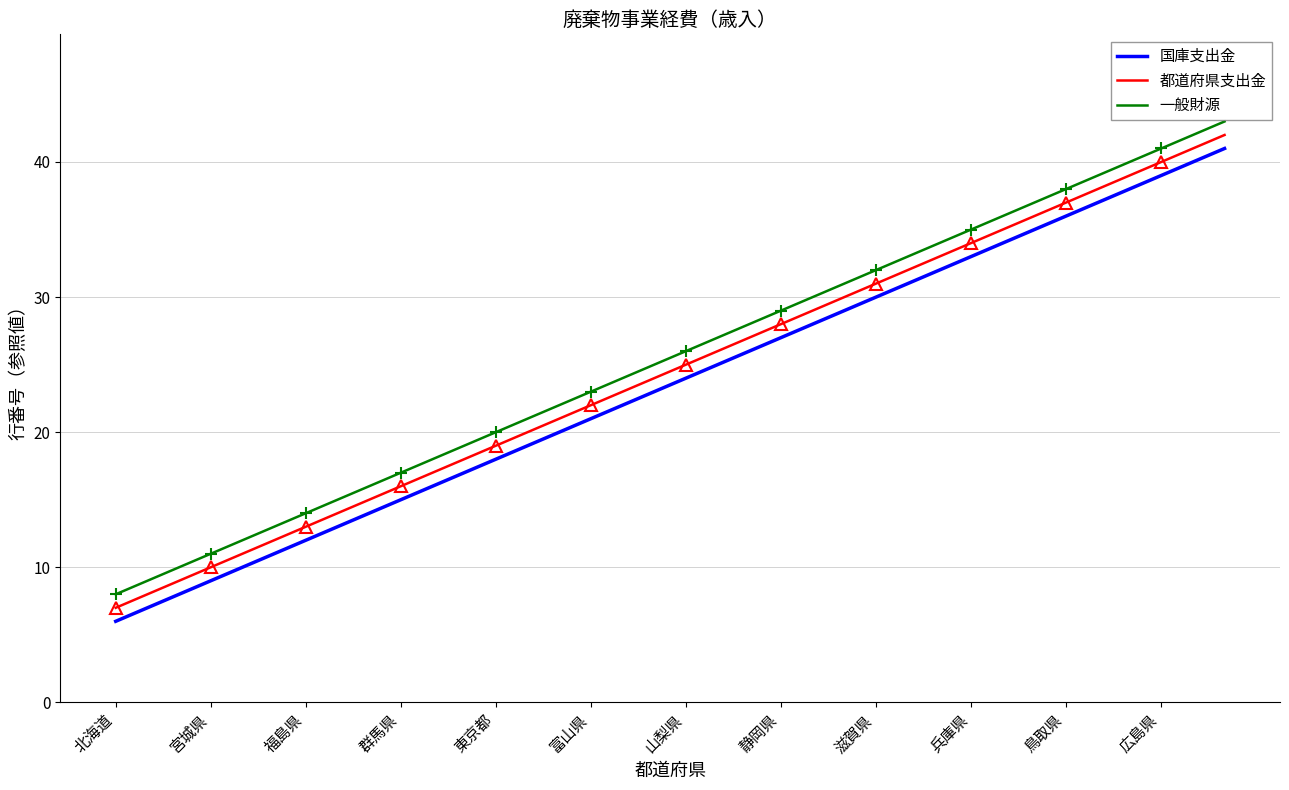

What is the highest value of the 都道府県支出金 series?

42